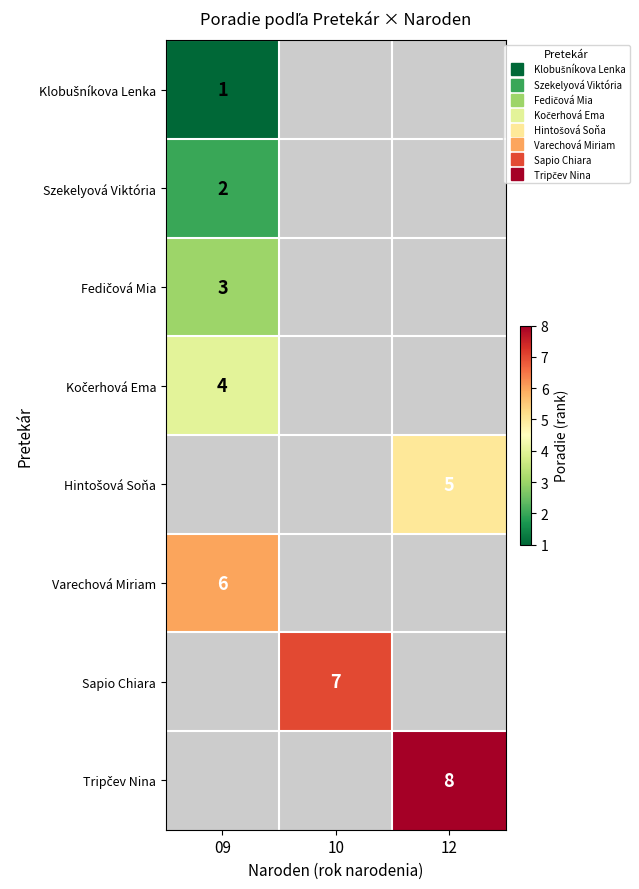

What is the greatest value displayed?

8.0